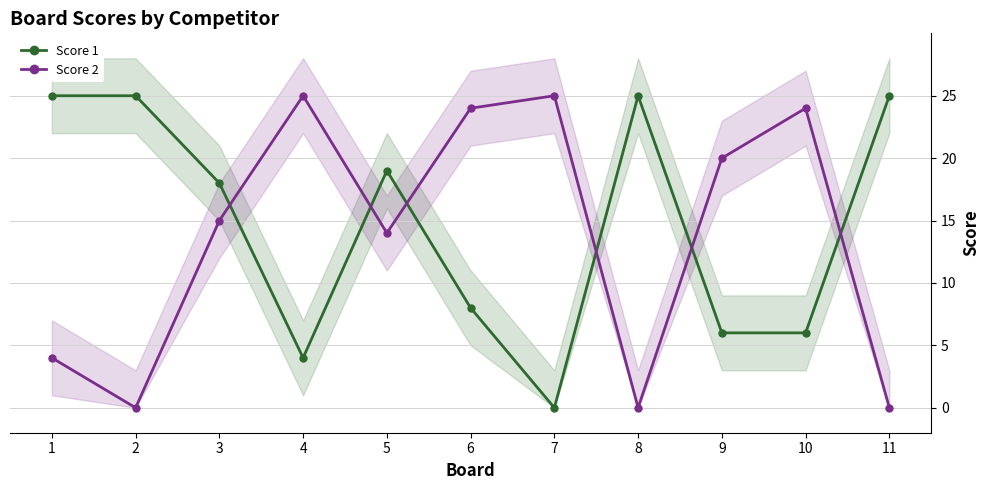

Does the chart have visible grid lines?

Yes